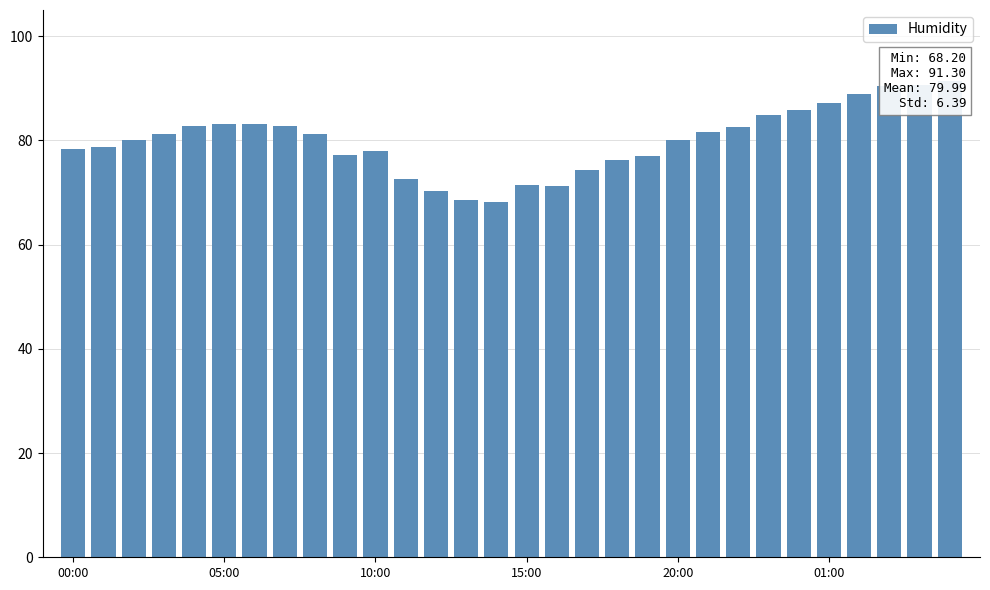

What is the difference between the second highest and minimum values?

22.4